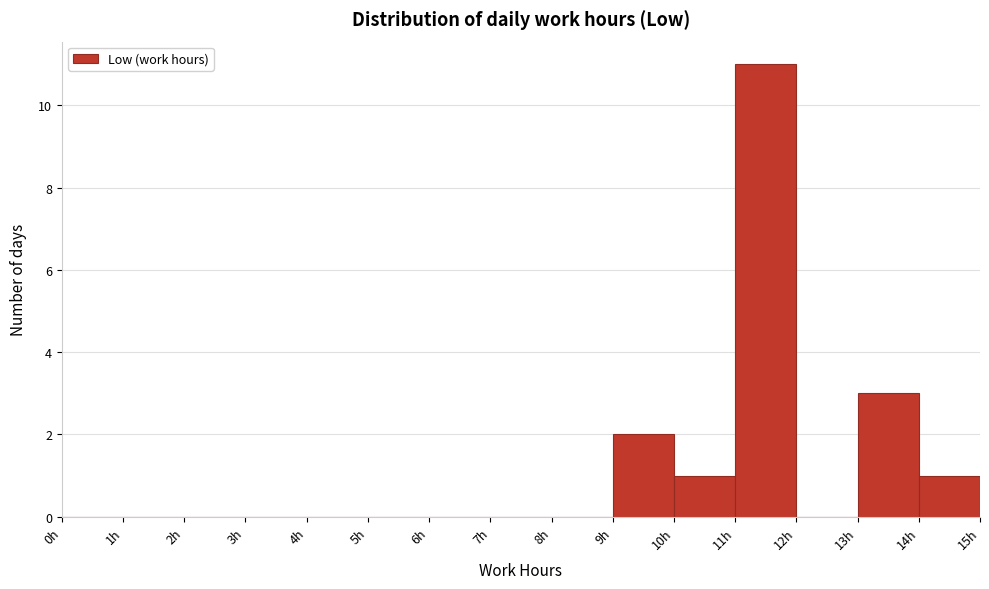

Reading left to right, transcribe this chart: for each bar, give the range it covers on the x-axis and its height. The values are not printed on the chart, so give them approximately, as read against the axis.

0 to 1: 0
1 to 2: 0
2 to 3: 0
3 to 4: 0
4 to 5: 0
5 to 6: 0
6 to 7: 0
7 to 8: 0
8 to 9: 0
9 to 10: 2
10 to 11: 1
11 to 12: 11
12 to 13: 0
13 to 14: 3
14 to 15: 1